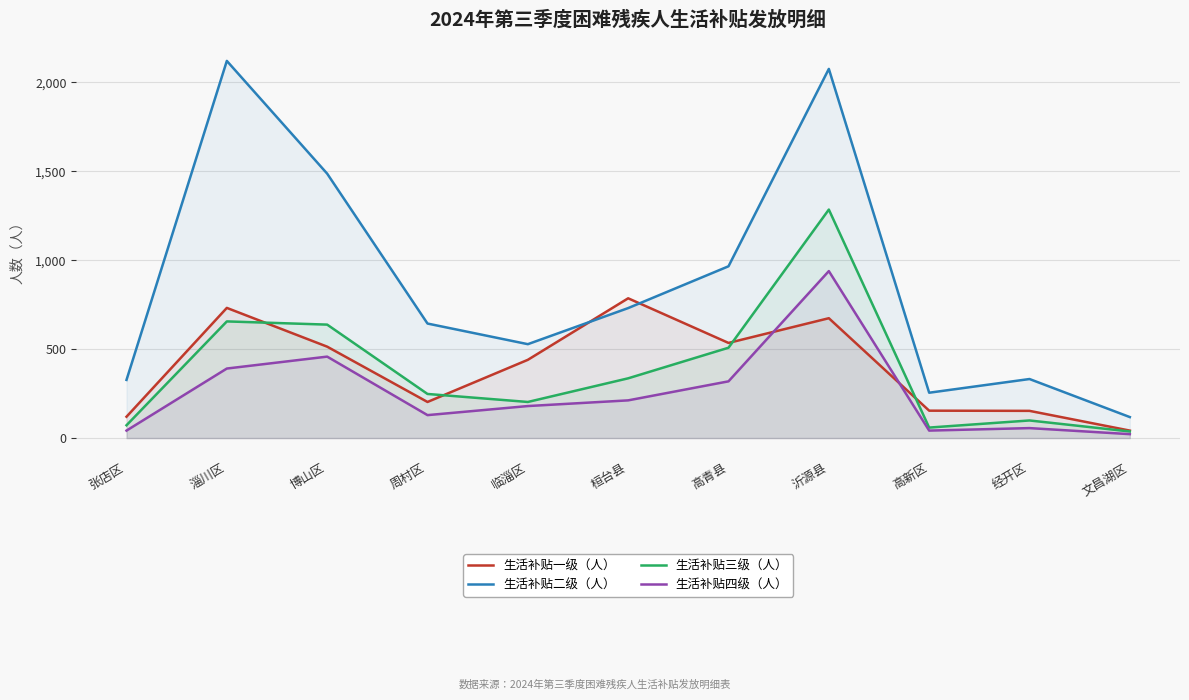

How many data points does each series have?

11